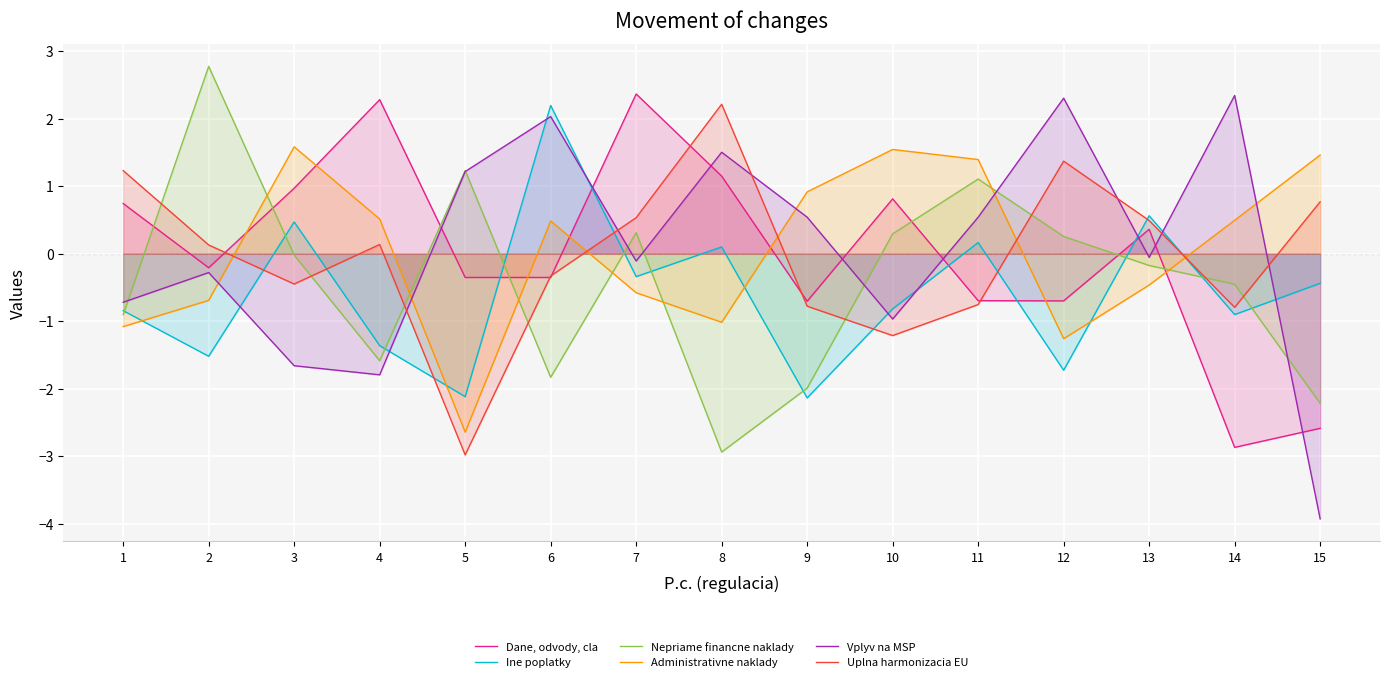

At how many categories does at least one series exceed -1?

15